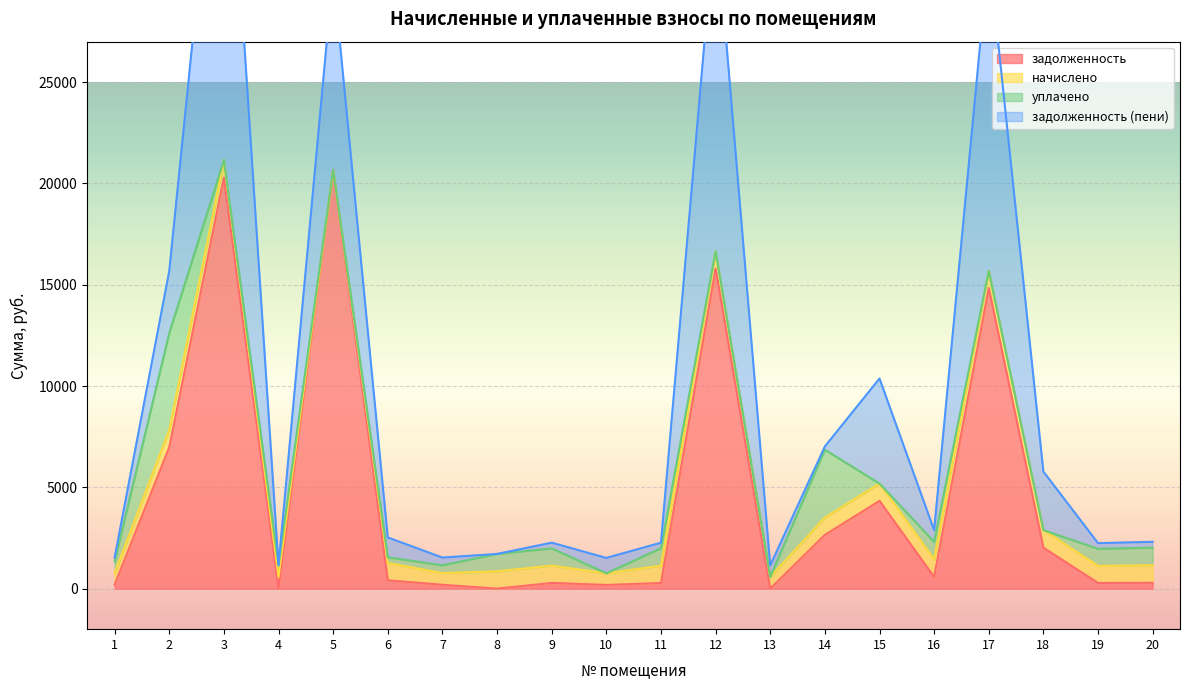

What is the maximum value for начислено?

867.2